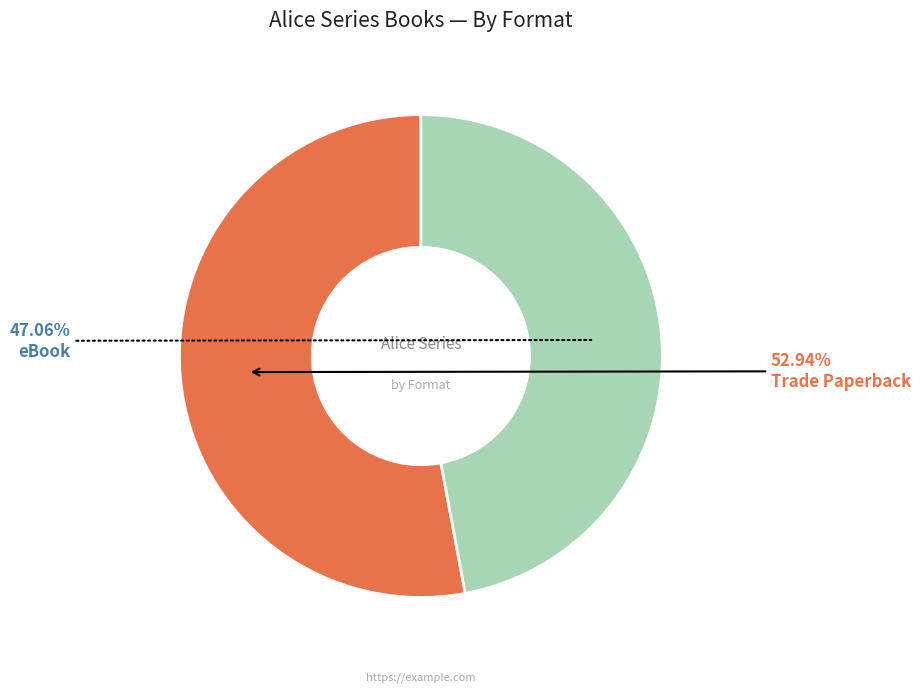

To the nearest percent, what percentage of the pie is Trade Paperback?

53%